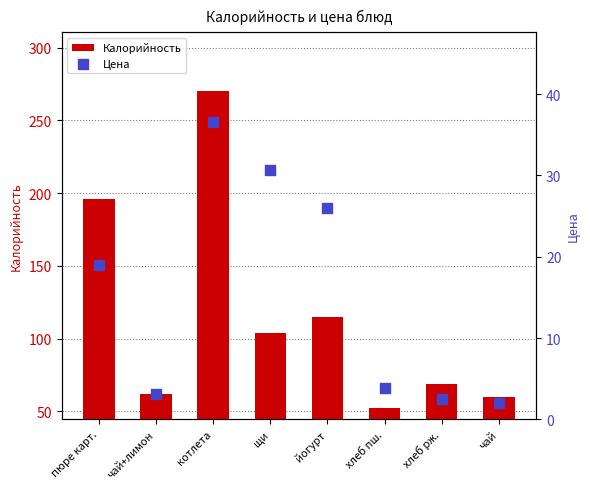

What are all the series names shown in the legend?

Калорийность, Цена